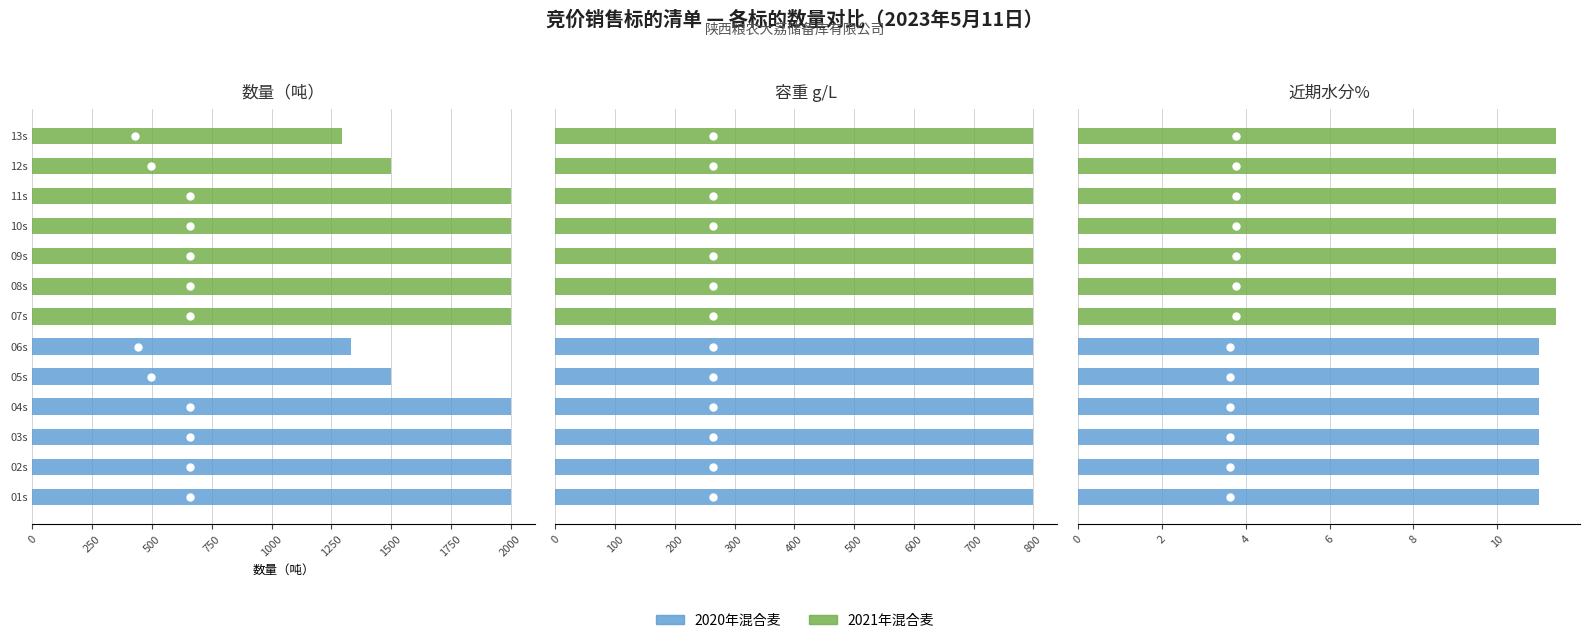

Which series changed the most between 500 and 1750?

容重 g/L